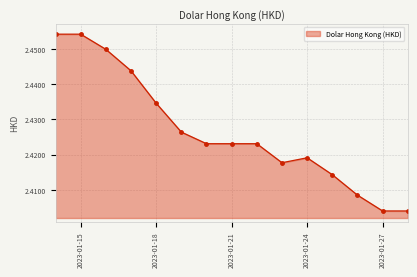

What is the sum of all values?

36.4